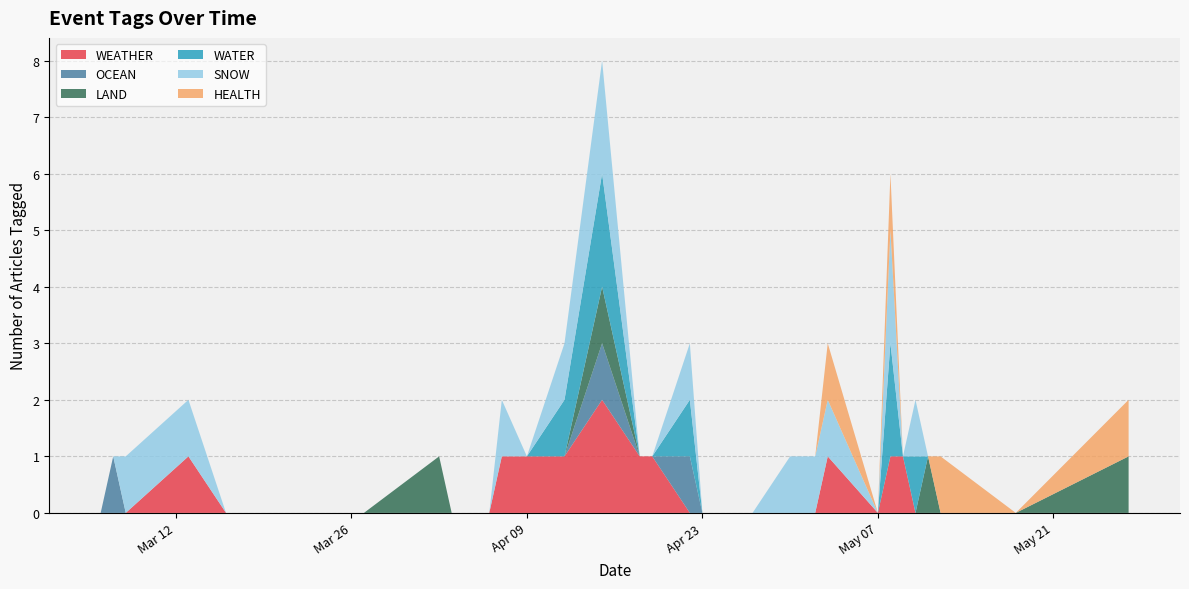

Reading left to right, list all the values displayed in this chart.

WEATHER: 0	0	0	1	0	0	0	0	0	0	0	1	1	1	2	1	1	0	0	0	0	0	0	1	0	1	1	0	0	0	0	0
OCEAN: 0	1	0	0	0	0	0	0	0	0	0	0	0	0	1	0	0	1	0	0	0	0	0	0	0	0	0	0	0	0	0	0
LAND: 0	0	0	0	0	0	0	1	0	0	0	0	0	0	1	0	0	0	0	0	0	0	0	0	0	0	0	0	1	0	0	1
WATER: 0	0	0	0	0	0	0	0	0	0	0	0	0	1	2	0	0	1	0	0	0	0	0	0	0	2	0	1	0	0	0	0
SNOW: 0	0	1	1	0	0	0	0	0	0	0	1	0	1	2	0	0	1	0	0	0	1	1	1	0	2	0	1	0	0	0	0
HEALTH: 0	0	0	0	0	0	0	0	0	0	0	0	0	0	0	0	0	0	0	0	0	0	0	1	0	1	0	0	0	1	0	1